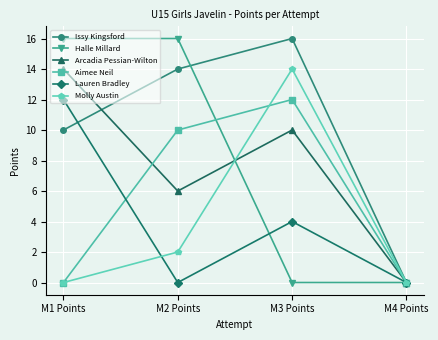

At which label is Issy Kingsford closest to 8?

M1 Points